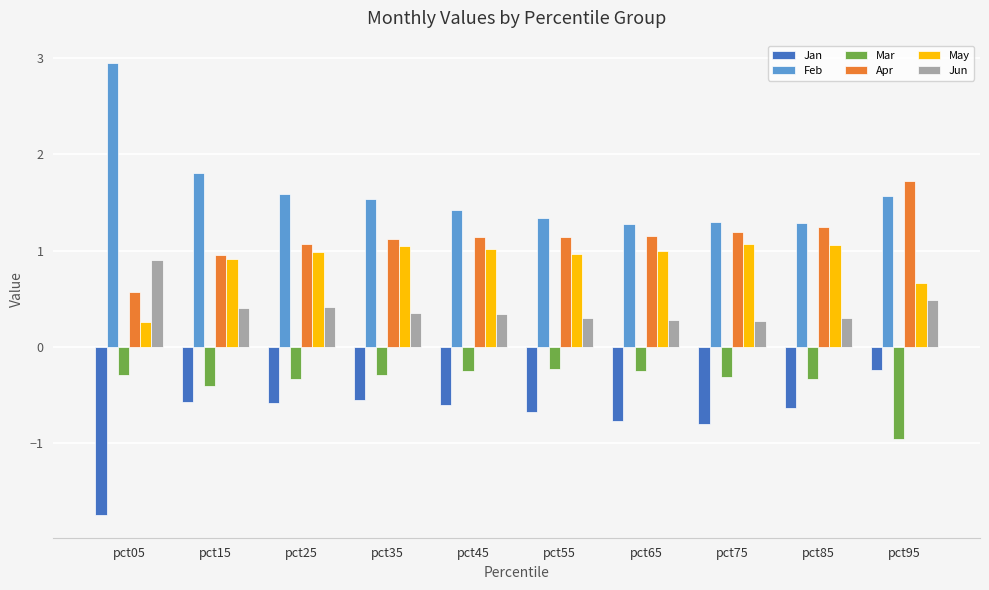

What are all the series names shown in the legend?

Jan, Feb, Mar, Apr, May, Jun